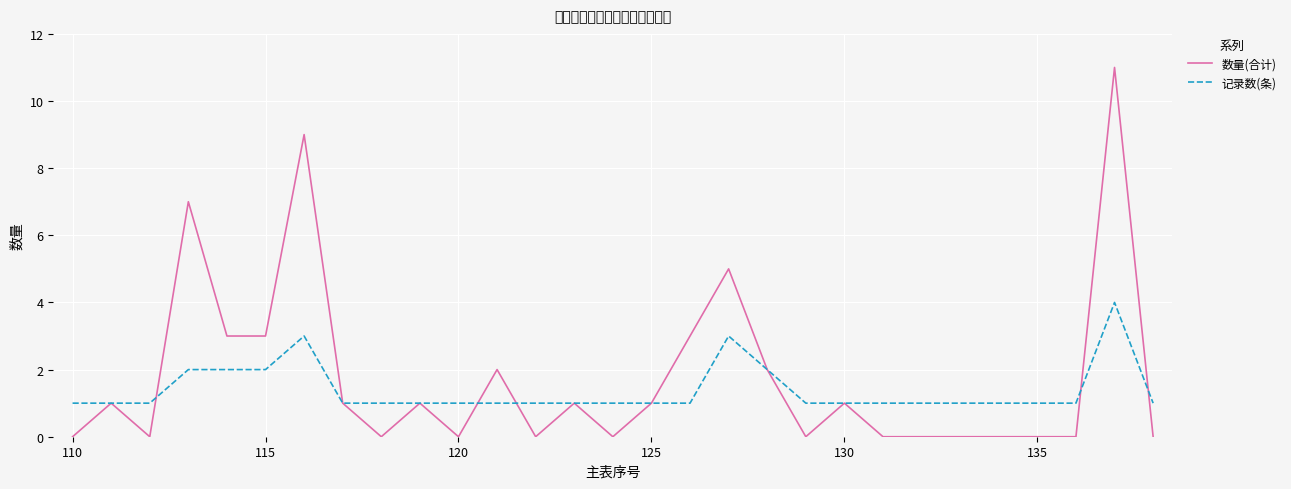

What is the maximum value shown in the chart?

11